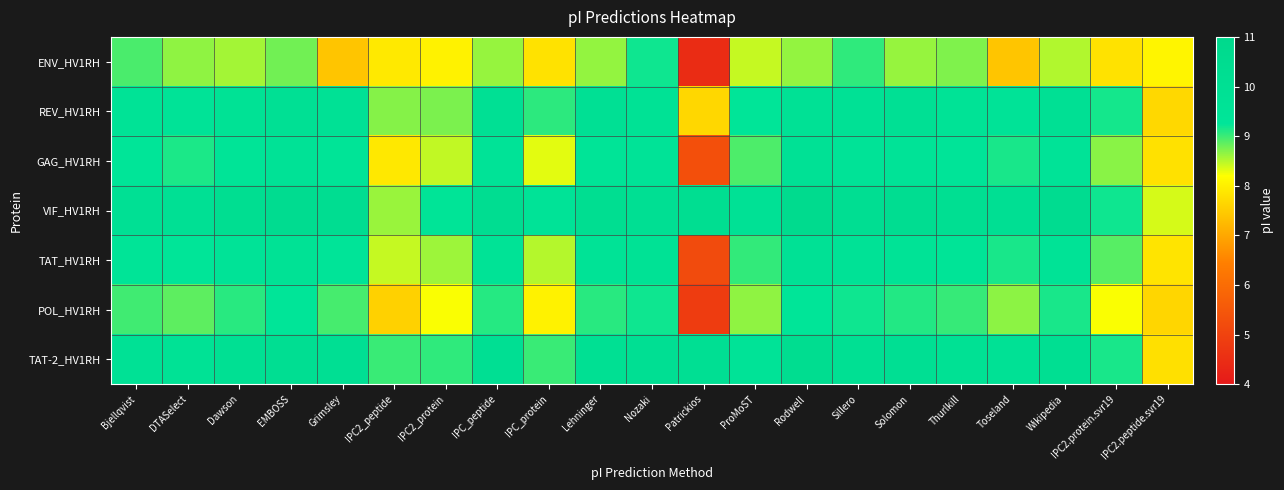

Reading left to right, what are all the values shown in this chart?

ENV_HV1RH: Bjellqvist=8.9	DTASelect=8.7	Dawson=8.6	EMBOSS=8.8	Grimsley=7.4	IPC2_peptide=7.9	IPC2_protein=8.0	IPC_peptide=8.6	IPC_protein=7.8	Lehninger=8.6	Nozaki=9.2	Patrickios=4.5	ProMoST=8.4	Rodwell=8.6	Sillero=9.0	Solomon=8.6	Thurlkill=8.7	Toseland=7.4	Wikipedia=8.5	IPC2.protein.svr19=7.8	IPC2.peptide.svr19=8.1
REV_HV1RH: Bjellqvist=9.6	DTASelect=9.5	Dawson=9.7	EMBOSS=9.9	Grimsley=9.8	IPC2_peptide=8.7	IPC2_protein=8.7	IPC_peptide=9.9	IPC_protein=9.1	Lehninger=9.9	Nozaki=9.7	Patrickios=7.7	ProMoST=9.3	Rodwell=9.8	Sillero=9.7	Solomon=9.9	Thurlkill=9.6	Toseland=9.5	Wikipedia=9.9	IPC2.protein.svr19=9.2	IPC2.peptide.svr19=7.7
GAG_HV1RH: Bjellqvist=9.3	DTASelect=9.1	Dawson=9.4	EMBOSS=9.6	Grimsley=9.4	IPC2_peptide=7.9	IPC2_protein=8.4	IPC_peptide=9.5	IPC_protein=8.3	Lehninger=9.4	Nozaki=9.5	Patrickios=5.3	ProMoST=8.9	Rodwell=9.8	Sillero=9.5	Solomon=9.5	Thurlkill=9.3	Toseland=9.2	Wikipedia=9.5	IPC2.protein.svr19=8.7	IPC2.peptide.svr19=7.8
VIF_HV1RH: Bjellqvist=9.9	DTASelect=9.9	Dawson=10.3	EMBOSS=10.5	Grimsley=10.3	IPC2_peptide=8.6	IPC2_protein=9.4	IPC_peptide=10.3	IPC_protein=9.5	Lehninger=10.2	Nozaki=10.0	Patrickios=10.2	ProMoST=9.8	Rodwell=10.7	Sillero=10.2	Solomon=10.3	Thurlkill=10.1	Toseland=10.0	Wikipedia=10.4	IPC2.protein.svr19=9.2	IPC2.peptide.svr19=8.4
TAT_HV1RH: Bjellqvist=9.4	DTASelect=9.3	Dawson=9.5	EMBOSS=9.7	Grimsley=9.4	IPC2_peptide=8.4	IPC2_protein=8.6	IPC_peptide=9.6	IPC_protein=8.5	Lehninger=9.6	Nozaki=9.7	Patrickios=5.2	ProMoST=9.0	Rodwell=9.7	Sillero=9.6	Solomon=9.6	Thurlkill=9.4	Toseland=9.2	Wikipedia=9.5	IPC2.protein.svr19=8.9	IPC2.peptide.svr19=7.8
POL_HV1RH: Bjellqvist=9.0	DTASelect=8.9	Dawson=9.1	EMBOSS=9.3	Grimsley=9.0	IPC2_peptide=7.6	IPC2_protein=8.2	IPC_peptide=9.1	IPC_protein=8.0	Lehninger=9.1	Nozaki=9.2	Patrickios=4.8	ProMoST=8.7	Rodwell=9.3	Sillero=9.2	Solomon=9.1	Thurlkill=9.0	Toseland=8.7	Wikipedia=9.2	IPC2.protein.svr19=8.2	IPC2.peptide.svr19=7.6
TAT-2_HV1RH: Bjellqvist=9.8	DTASelect=9.7	Dawson=10.0	EMBOSS=10.2	Grimsley=10.0	IPC2_peptide=9.0	IPC2_protein=9.0	IPC_peptide=10.0	IPC_protein=9.0	Lehninger=10.0	Nozaki=10.0	Patrickios=10.1	ProMoST=9.5	Rodwell=10.4	Sillero=10.0	Solomon=10.0	Thurlkill=9.9	Toseland=9.8	Wikipedia=10.1	IPC2.protein.svr19=9.1	IPC2.peptide.svr19=7.8